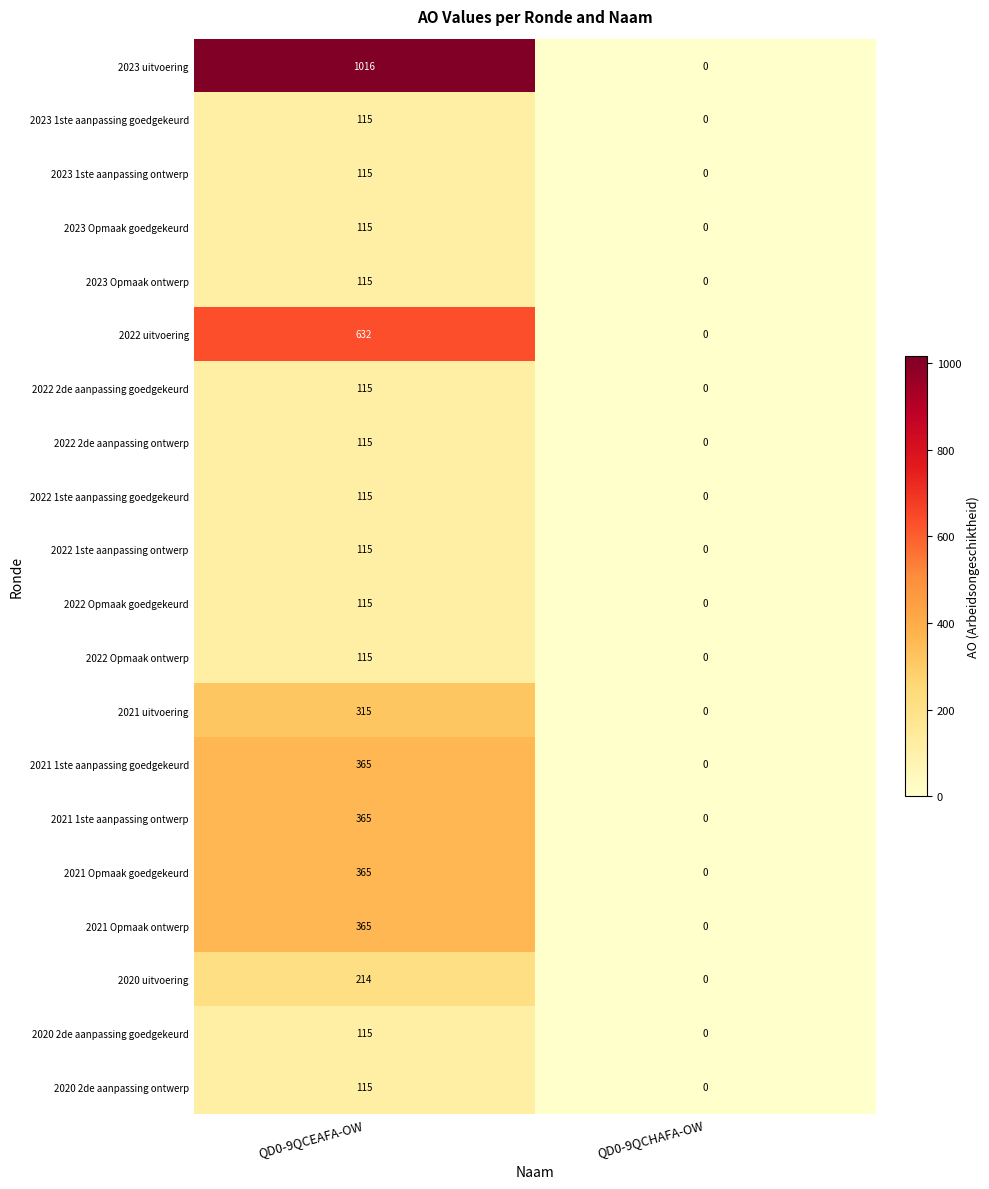

What is the maximum value for 2023 uitvoering?

1016